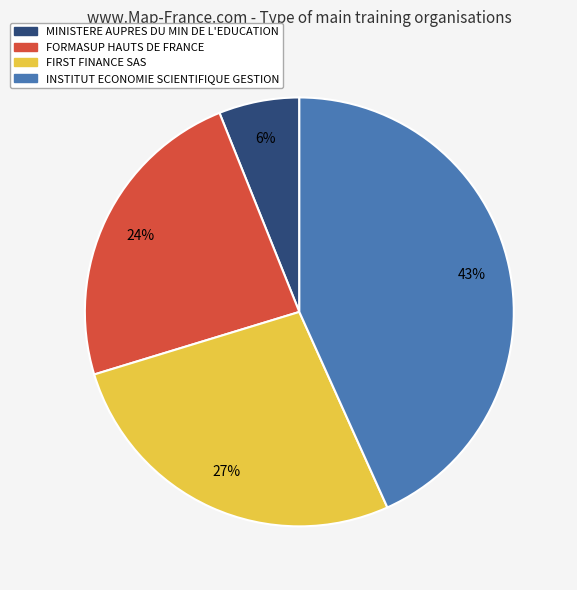

To the nearest percent, what is the difference between the largest and smallest slice percentages?

37%